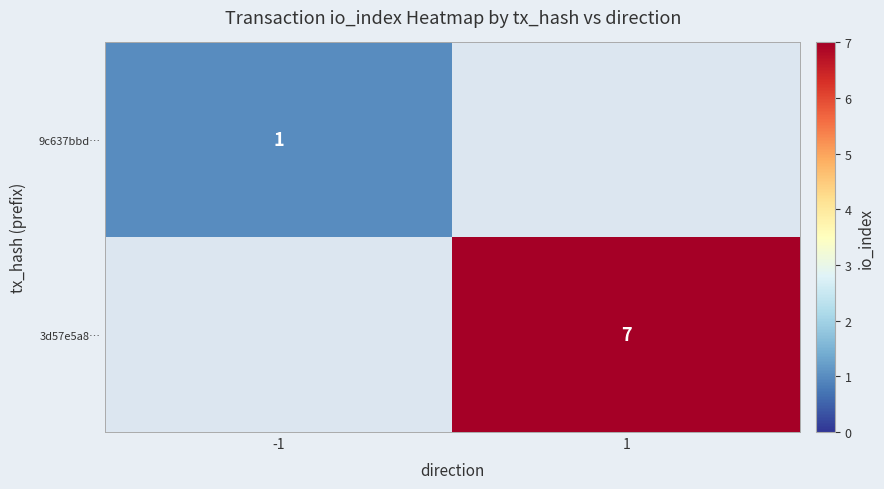

How many data points does each series have?

2